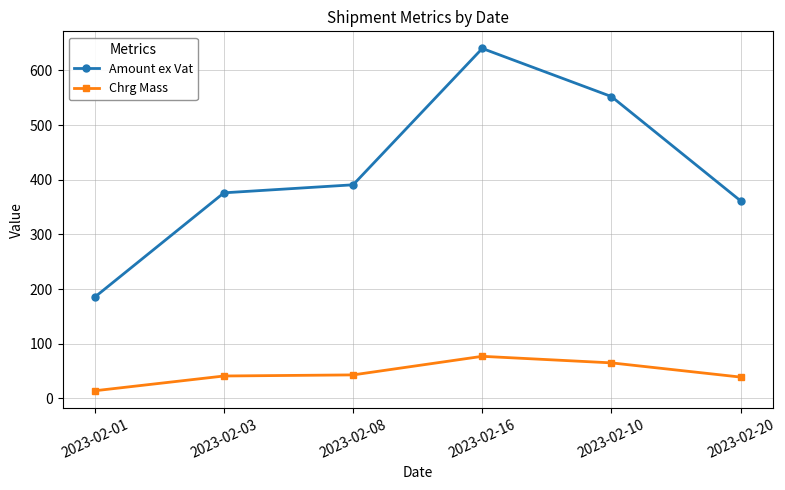

The value of Amount ex Vat at 2023-02-16 is 640.1. True or false?

True